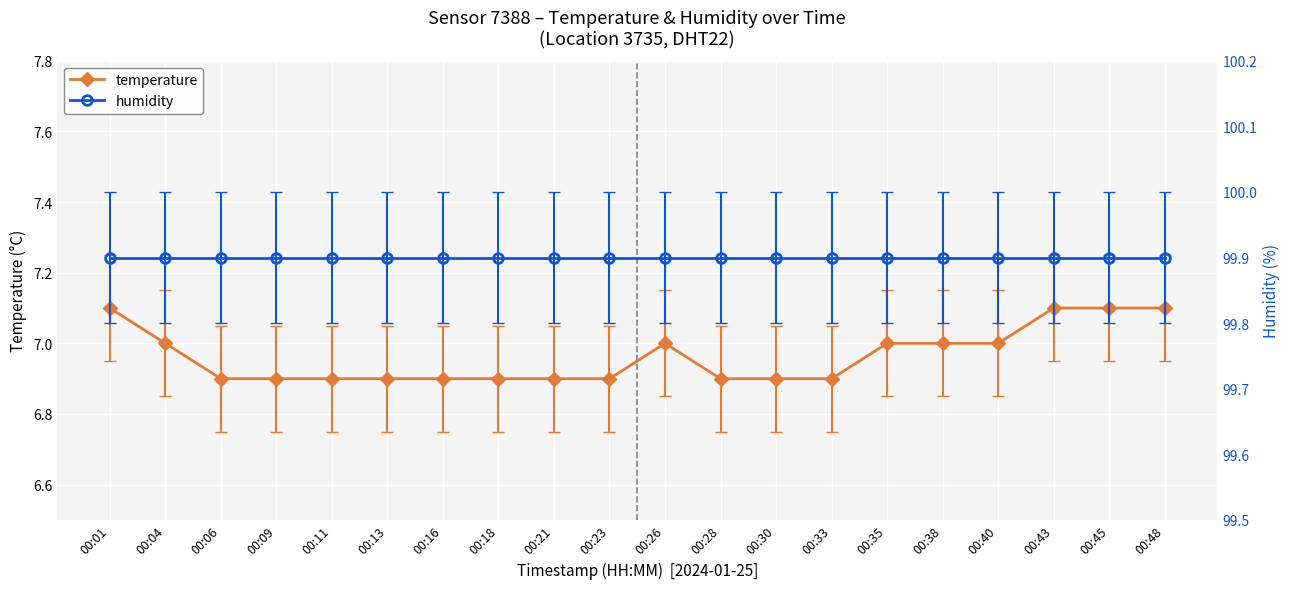

Which category has the lowest value in the humidity series?

00:01